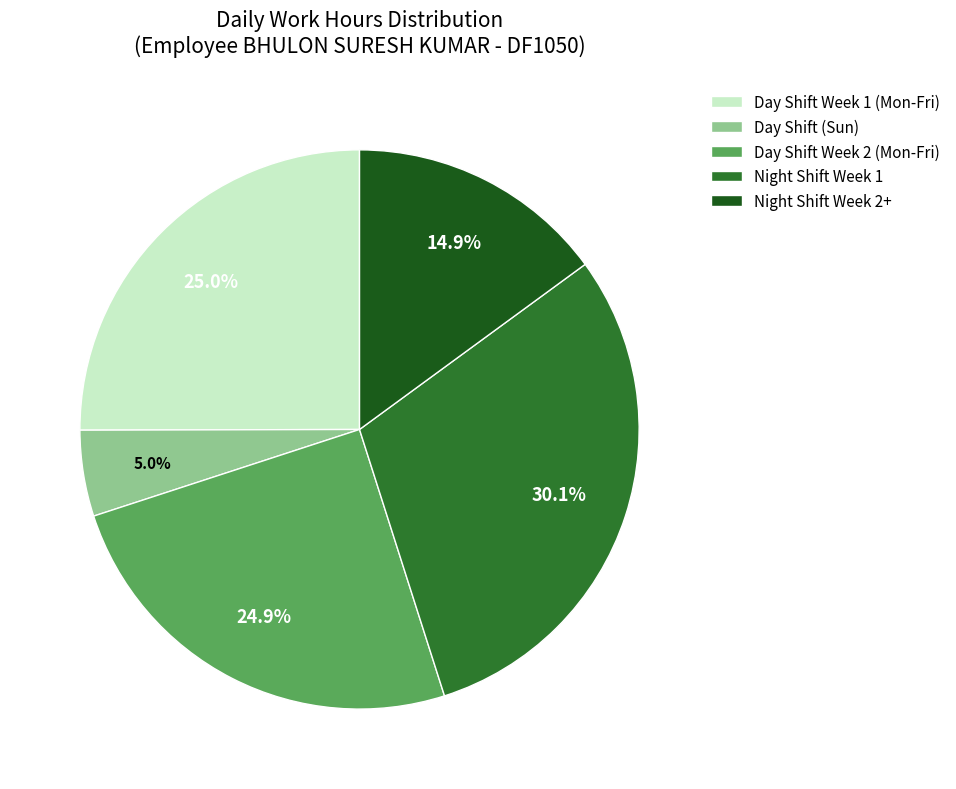

Which slice is the smallest?

Day Shift (Sun)